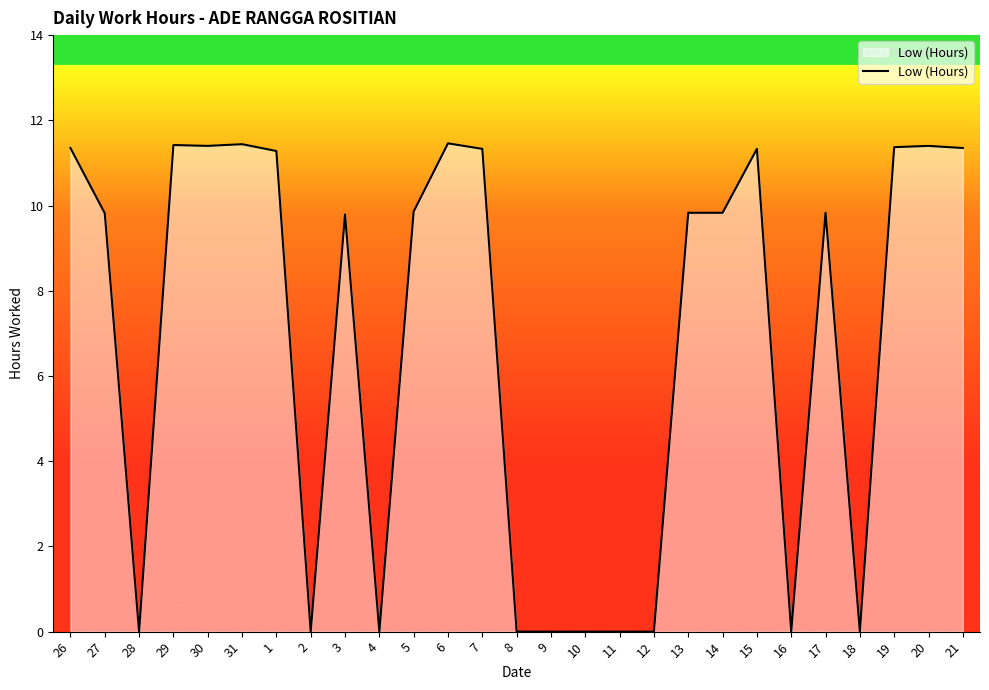

At which label does the data first exceed 9?

26